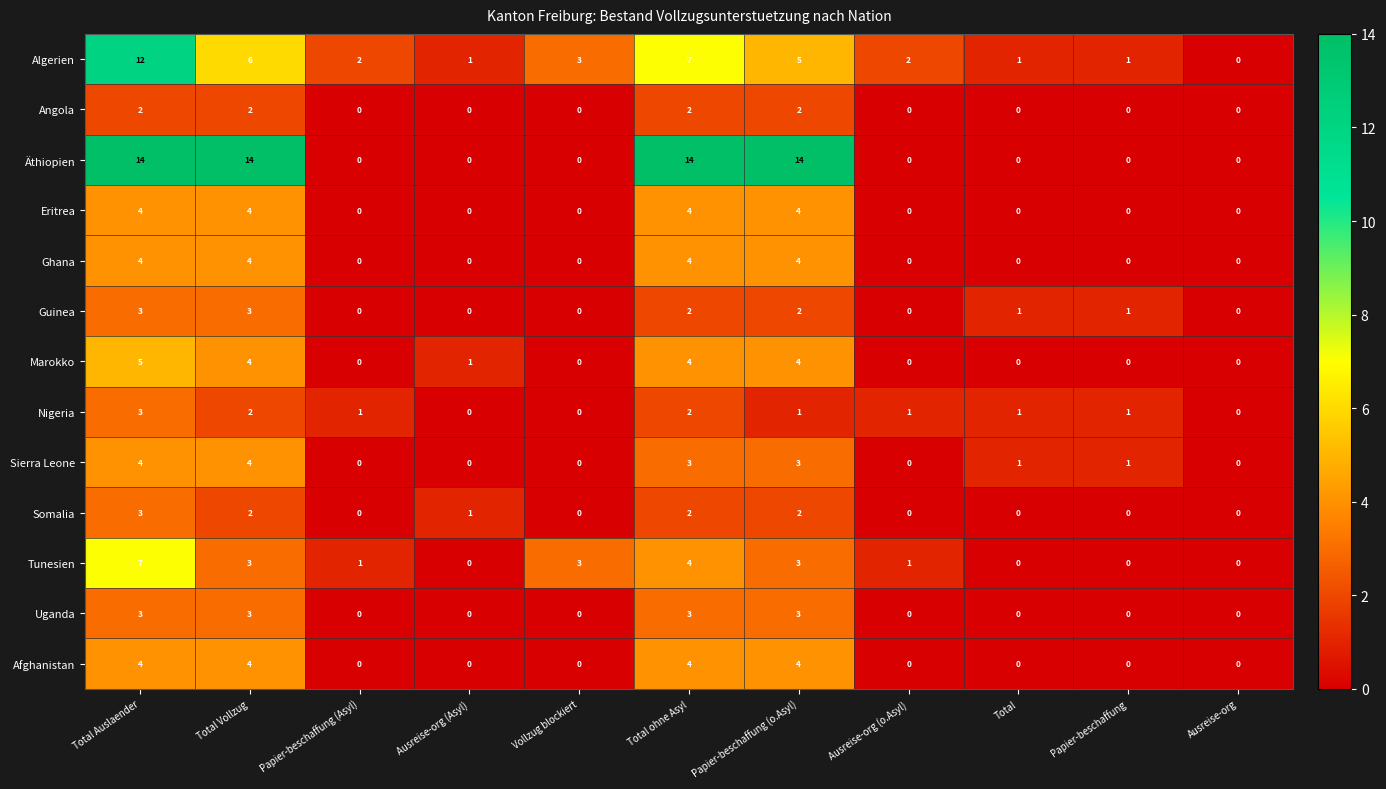

What is the sum of all Angola values?

8